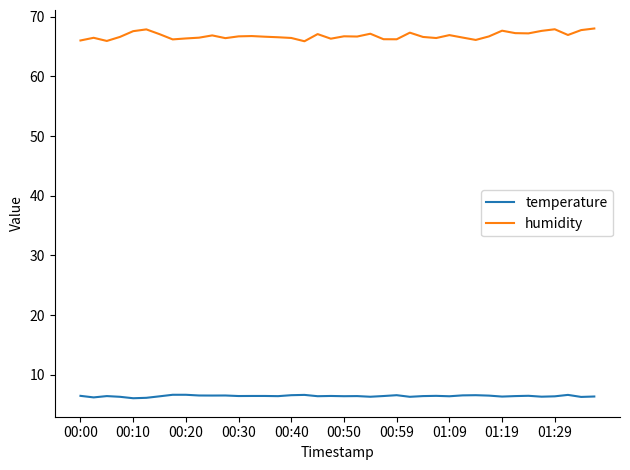

Rank the series by their maximum value, from highest to lowest.

humidity, temperature